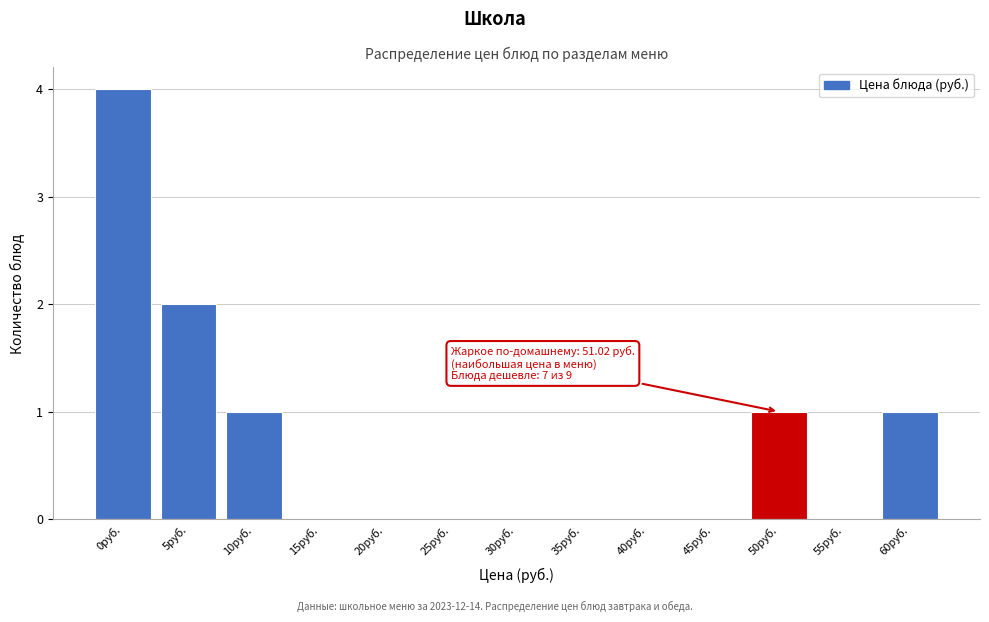

Reading left to right, list all the values displayed in this chart.

0руб.=4	5руб.=2	10руб.=1	15руб.=0	20руб.=0	25руб.=0	30руб.=0	35руб.=0	40руб.=0	45руб.=0	50руб.=1	55руб.=0	60руб.=1